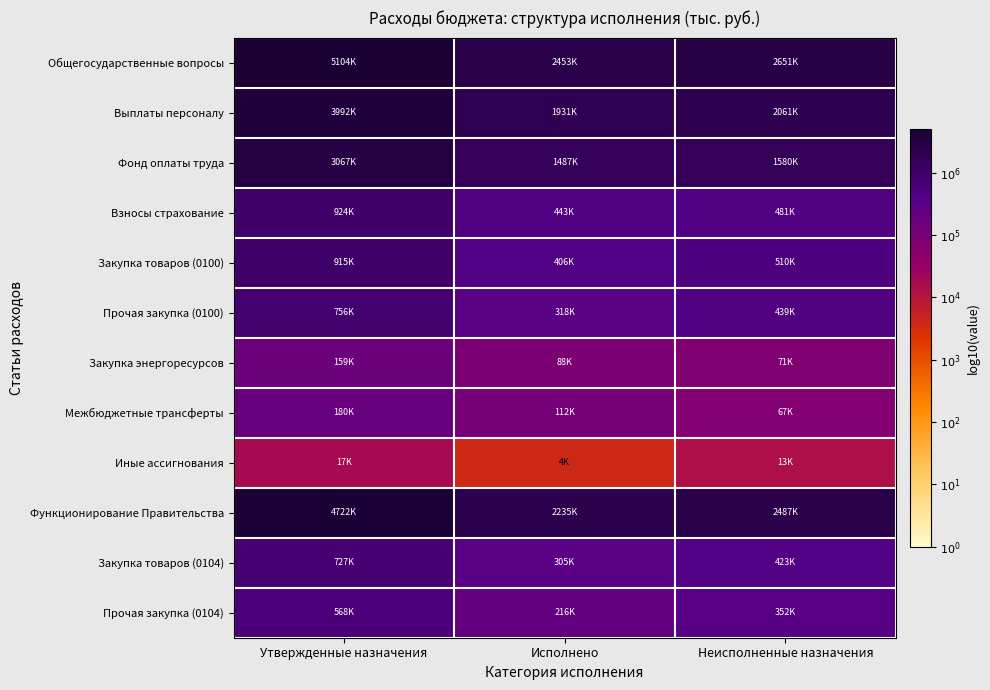

Reading left to right, list all the values displayed in this chart.

Общегосударственные вопросы: Утвержденные назначения=6.7	Исполнено=6.4	Неисполненные назначения=6.4
Выплаты персоналу: Утвержденные назначения=6.6	Исполнено=6.3	Неисполненные назначения=6.3
Фонд оплаты труда: Утвержденные назначения=6.5	Исполнено=6.2	Неисполненные назначения=6.2
Взносы страхование: Утвержденные назначения=6.0	Исполнено=5.6	Неисполненные назначения=5.7
Закупка товаров (0100): Утвержденные назначения=6.0	Исполнено=5.6	Неисполненные назначения=5.7
Прочая закупка (0100): Утвержденные назначения=5.9	Исполнено=5.5	Неисполненные назначения=5.6
Закупка энергоресурсов: Утвержденные назначения=5.2	Исполнено=4.9	Неисполненные назначения=4.9
Межбюджетные трансферты: Утвержденные назначения=5.3	Исполнено=5.1	Неисполненные назначения=4.8
Иные ассигнования: Утвержденные назначения=4.2	Исполнено=3.6	Неисполненные назначения=4.1
Функционирование Правительства: Утвержденные назначения=6.7	Исполнено=6.3	Неисполненные назначения=6.4
Закупка товаров (0104): Утвержденные назначения=5.9	Исполнено=5.5	Неисполненные назначения=5.6
Прочая закупка (0104): Утвержденные назначения=5.8	Исполнено=5.3	Неисполненные назначения=5.5